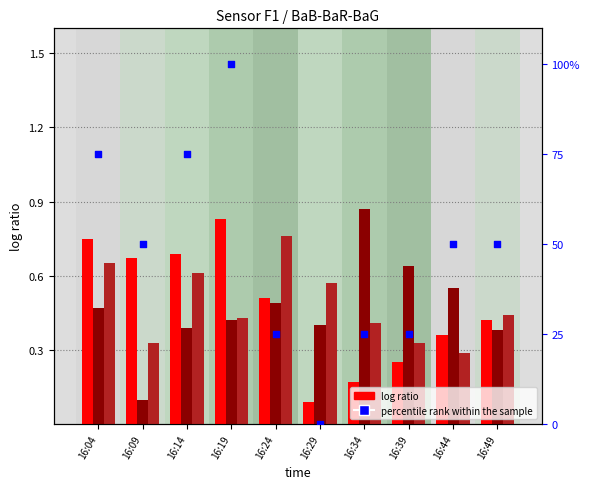

Is the value of BaB_A11 at 16:24 greater than the value of BaR_A11 at 16:39?

No